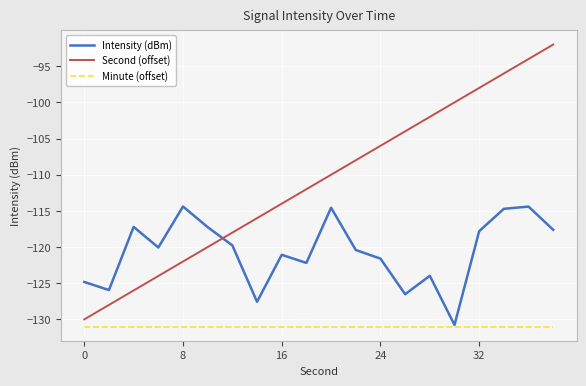

How many interior local valleys does the Intensity (dBm) series have?

6